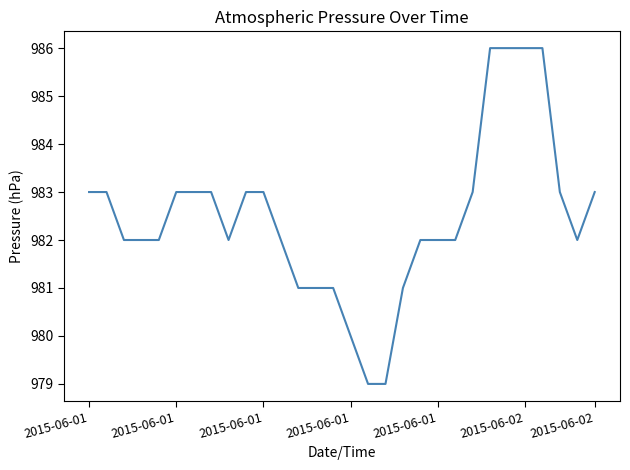

What is the greatest value displayed?

986